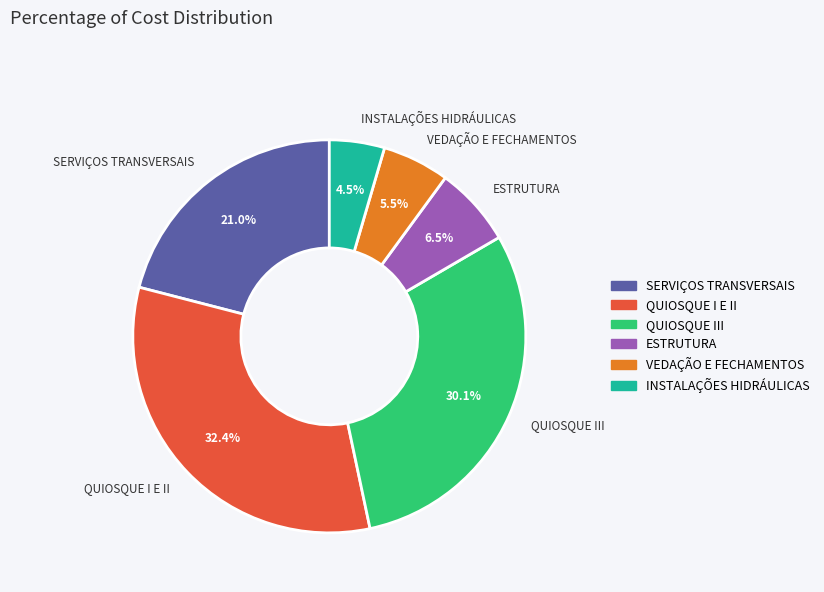

What is the smallest slice in the pie chart?

INSTALAÇÕES HIDRÁULICAS